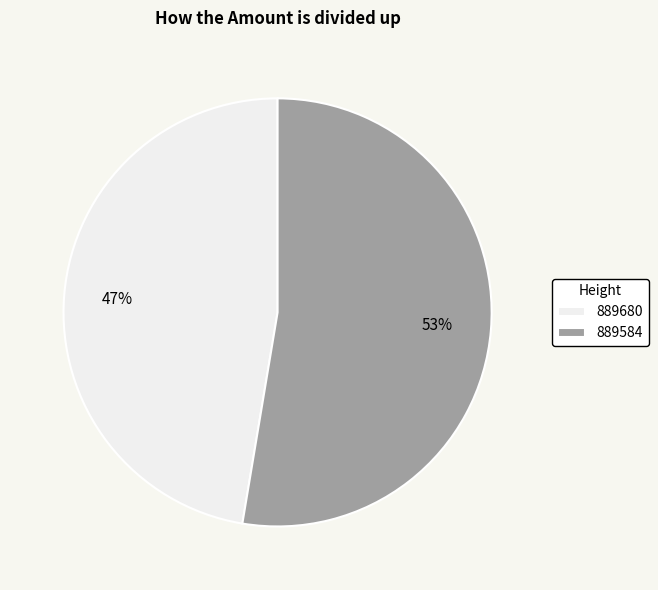

Is it true that 889584 is 53% of the pie?

True